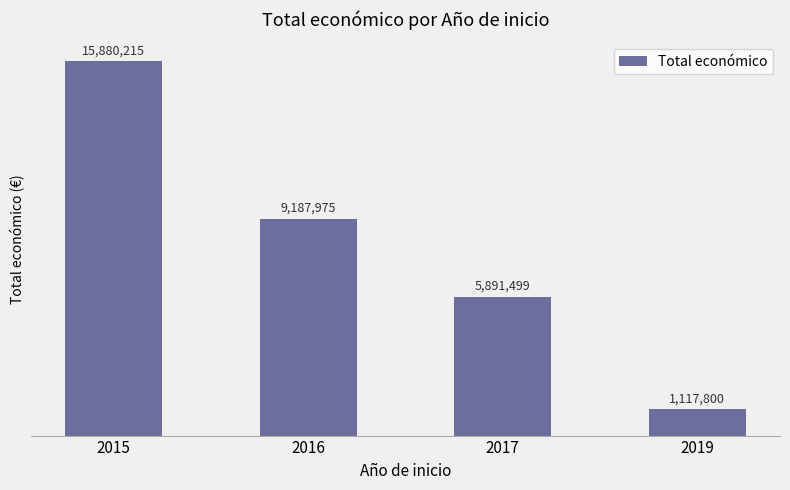

What is the change in value from 2016 to 2019?

-8070175